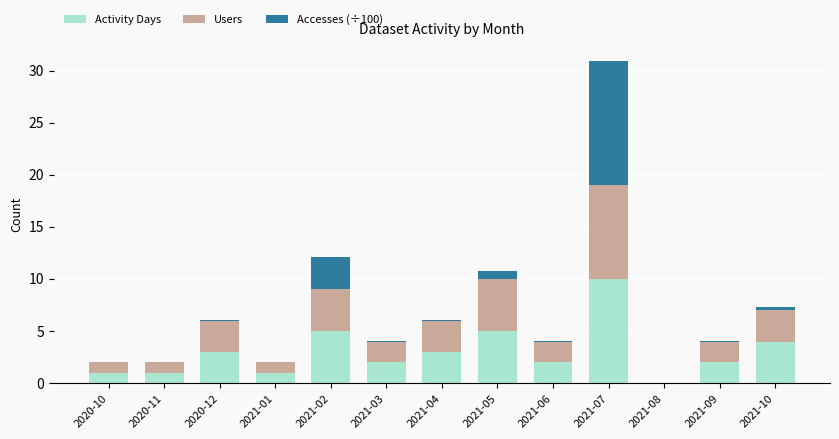

Count the number of categories in the chart.

13